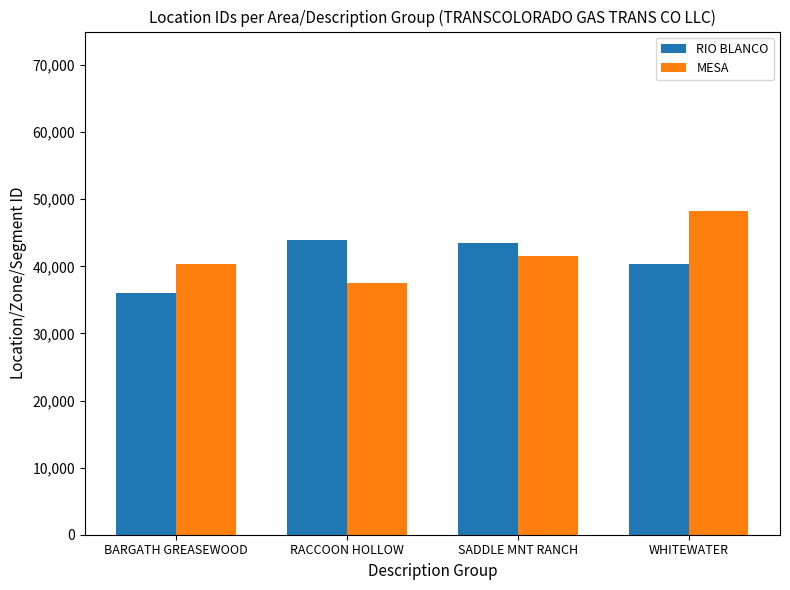

Is the value of RIO BLANCO at RACCOON HOLLOW greater than the value of MESA at SADDLE MNT RANCH?

Yes